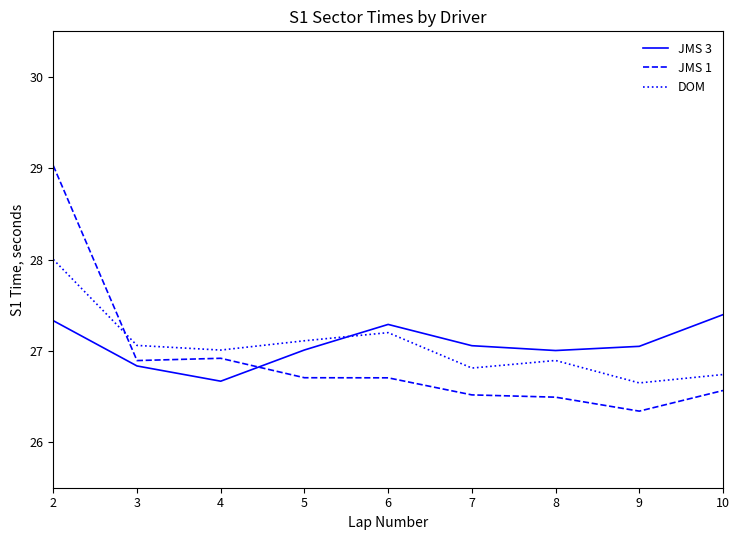

In DOM, how many points are higher than both neighbors (excluding endpoints)?

2